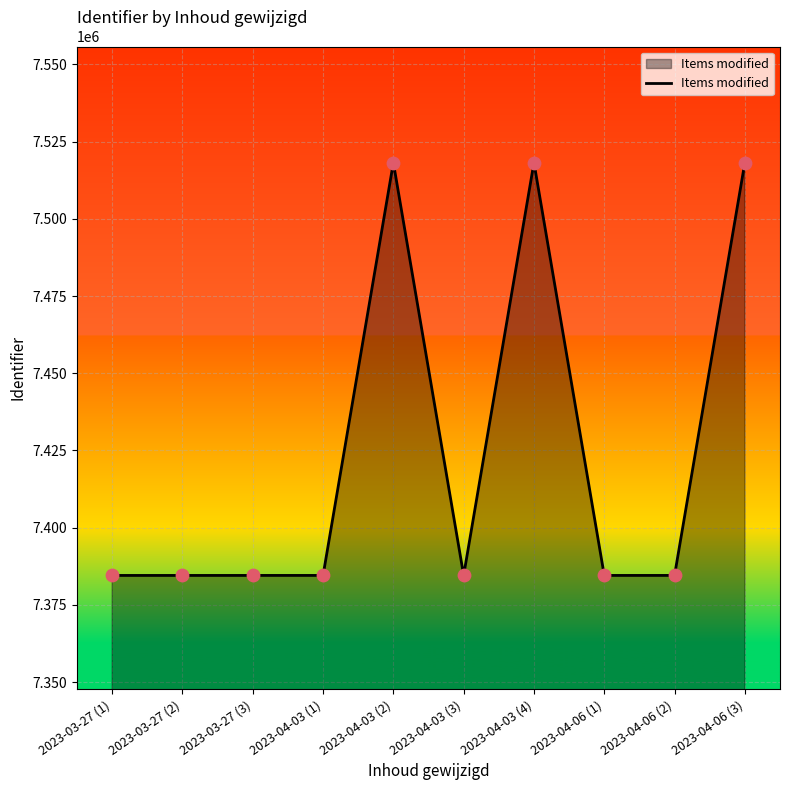

What is the change in value from 2023-04-03 (2) to 2023-04-06 (2)?

-133673